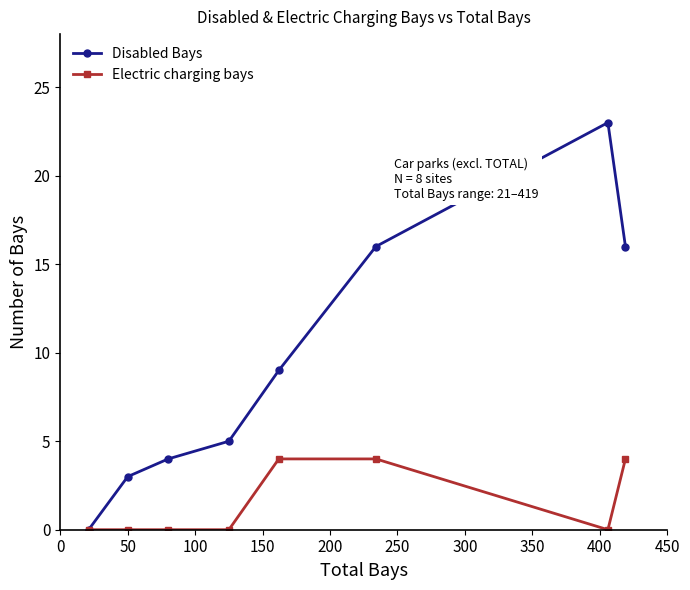

True or false: Disabled Bays has more than 2 interior local peaks.

False